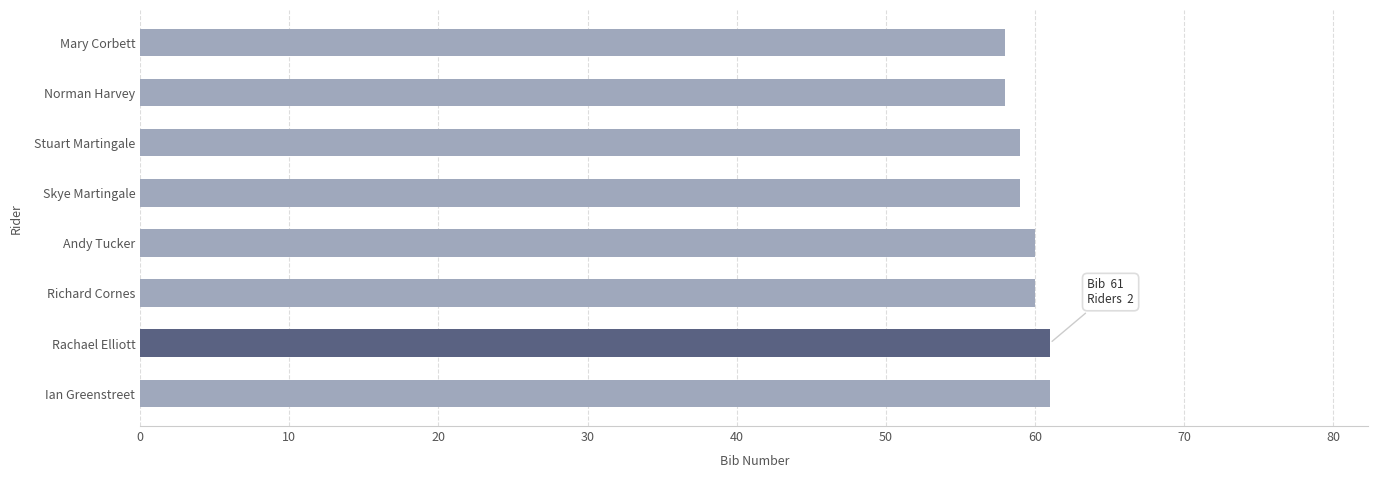

What is the change in value from Norman Harvey to Ian Greenstreet?

+3